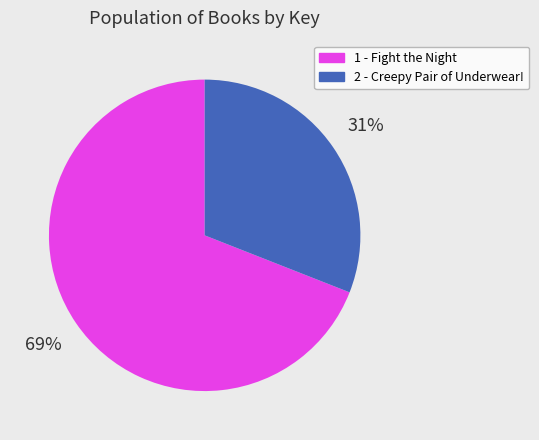

How many slices are in this pie chart?

2